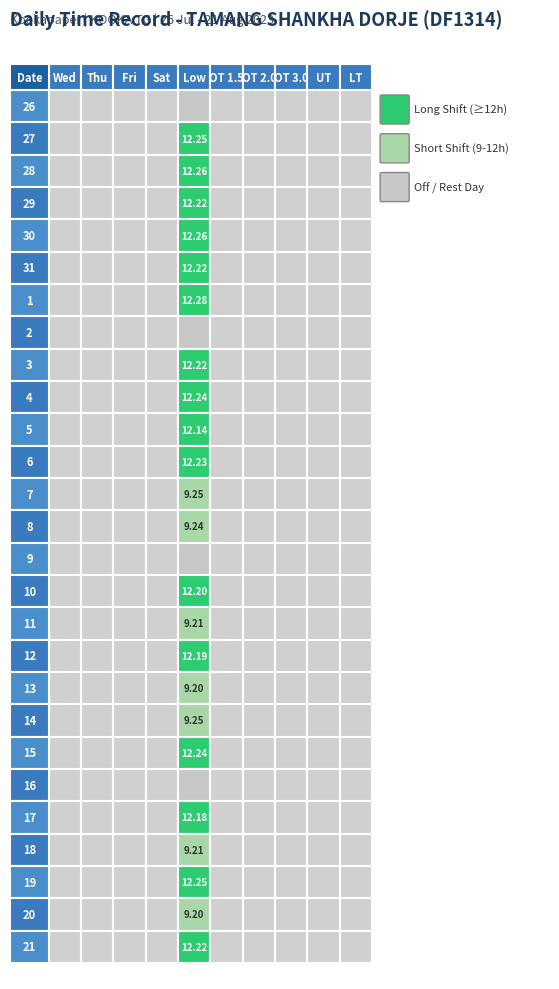

Reading left to right, what are all the values shown in this chart?

26: 0=0.0	1=0.0	2=0.0	3=0.0	4=0.0	5=0.0	6=0.0	7=0.0	8=0.0	9=0.0
27: 0=0.0	1=0.0	2=0.0	3=0.0	4=12.2	5=0.0	6=0.0	7=0.0	8=0.0	9=0.0
28: 0=0.0	1=0.0	2=0.0	3=0.0	4=12.3	5=0.0	6=0.0	7=0.0	8=0.0	9=0.0
29: 0=0.0	1=0.0	2=0.0	3=0.0	4=12.2	5=0.0	6=0.0	7=0.0	8=0.0	9=0.0
30: 0=0.0	1=0.0	2=0.0	3=0.0	4=12.3	5=0.0	6=0.0	7=0.0	8=0.0	9=0.0
31: 0=0.0	1=0.0	2=0.0	3=0.0	4=12.2	5=0.0	6=0.0	7=0.0	8=0.0	9=0.0
1: 0=0.0	1=0.0	2=0.0	3=0.0	4=12.3	5=0.0	6=0.0	7=0.0	8=0.0	9=0.0
2: 0=0.0	1=0.0	2=0.0	3=0.0	4=0.0	5=0.0	6=0.0	7=0.0	8=0.0	9=0.0
3: 0=0.0	1=0.0	2=0.0	3=0.0	4=12.2	5=0.0	6=0.0	7=0.0	8=0.0	9=0.0
4: 0=0.0	1=0.0	2=0.0	3=0.0	4=12.2	5=0.0	6=0.0	7=0.0	8=0.0	9=0.0
5: 0=0.0	1=0.0	2=0.0	3=0.0	4=12.1	5=0.0	6=0.0	7=0.0	8=0.0	9=0.0
6: 0=0.0	1=0.0	2=0.0	3=0.0	4=12.2	5=0.0	6=0.0	7=0.0	8=0.0	9=0.0
7: 0=0.0	1=0.0	2=0.0	3=0.0	4=9.2	5=0.0	6=0.0	7=0.0	8=0.0	9=0.0
8: 0=0.0	1=0.0	2=0.0	3=0.0	4=9.2	5=0.0	6=0.0	7=0.0	8=0.0	9=0.0
9: 0=0.0	1=0.0	2=0.0	3=0.0	4=0.0	5=0.0	6=0.0	7=0.0	8=0.0	9=0.0
10: 0=0.0	1=0.0	2=0.0	3=0.0	4=12.2	5=0.0	6=0.0	7=0.0	8=0.0	9=0.0
11: 0=0.0	1=0.0	2=0.0	3=0.0	4=9.2	5=0.0	6=0.0	7=0.0	8=0.0	9=0.0
12: 0=0.0	1=0.0	2=0.0	3=0.0	4=12.2	5=0.0	6=0.0	7=0.0	8=0.0	9=0.0
13: 0=0.0	1=0.0	2=0.0	3=0.0	4=9.2	5=0.0	6=0.0	7=0.0	8=0.0	9=0.0
14: 0=0.0	1=0.0	2=0.0	3=0.0	4=9.2	5=0.0	6=0.0	7=0.0	8=0.0	9=0.0
15: 0=0.0	1=0.0	2=0.0	3=0.0	4=12.2	5=0.0	6=0.0	7=0.0	8=0.0	9=0.0
16: 0=0.0	1=0.0	2=0.0	3=0.0	4=0.0	5=0.0	6=0.0	7=0.0	8=0.0	9=0.0
17: 0=0.0	1=0.0	2=0.0	3=0.0	4=12.2	5=0.0	6=0.0	7=0.0	8=0.0	9=0.0
18: 0=0.0	1=0.0	2=0.0	3=0.0	4=9.2	5=0.0	6=0.0	7=0.0	8=0.0	9=0.0
19: 0=0.0	1=0.0	2=0.0	3=0.0	4=12.2	5=0.0	6=0.0	7=0.0	8=0.0	9=0.0
20: 0=0.0	1=0.0	2=0.0	3=0.0	4=9.2	5=0.0	6=0.0	7=0.0	8=0.0	9=0.0
21: 0=0.0	1=0.0	2=0.0	3=0.0	4=12.2	5=0.0	6=0.0	7=0.0	8=0.0	9=0.0